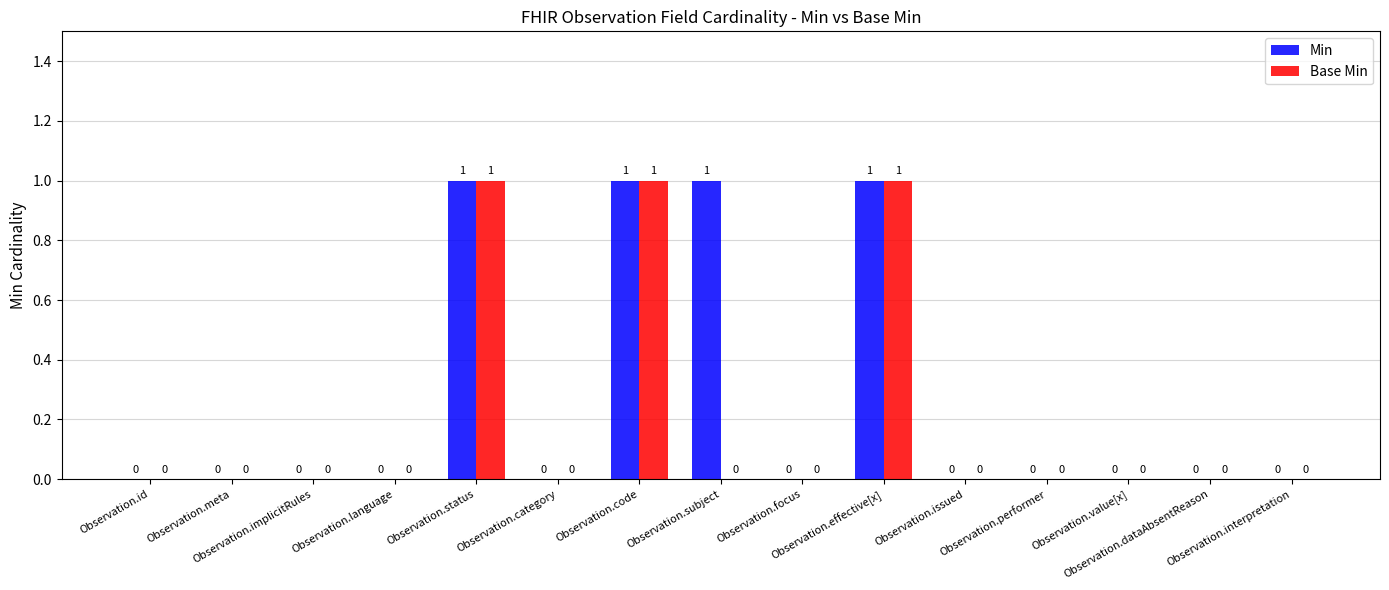

What is the maximum value for Min?

1